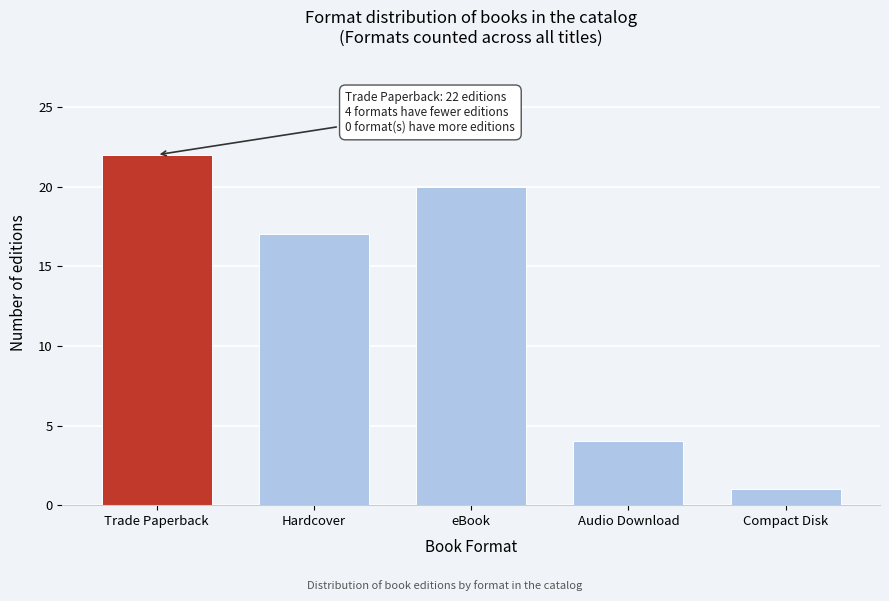

Reading left to right, list all the values displayed in this chart.

Trade Paperback=22	Hardcover=17	eBook=20	Audio Download=4	Compact Disk=1